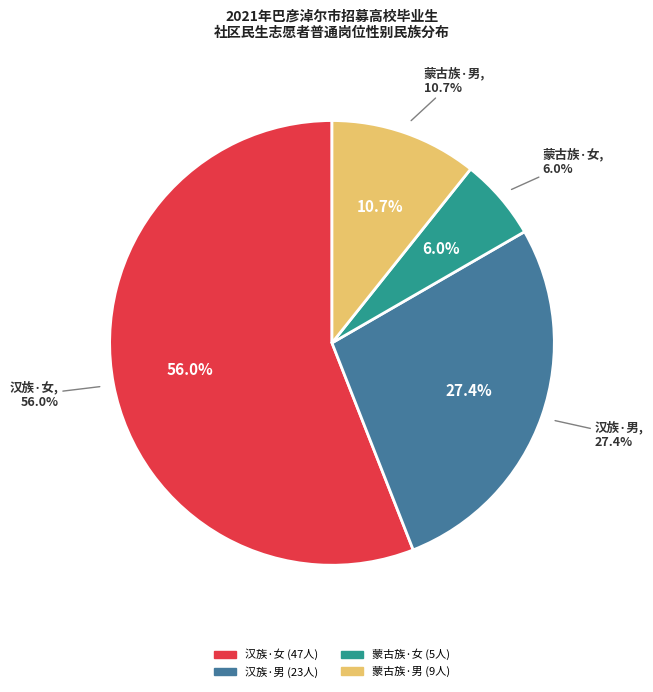

Which slice represents more than half of the pie?

汉族·女